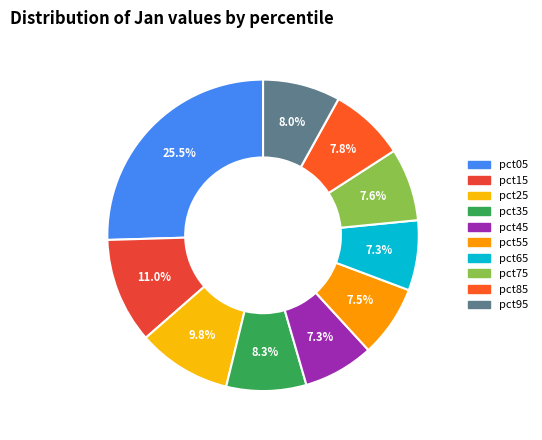

Combined, do pct45 and pct55 account for over 50%?

No